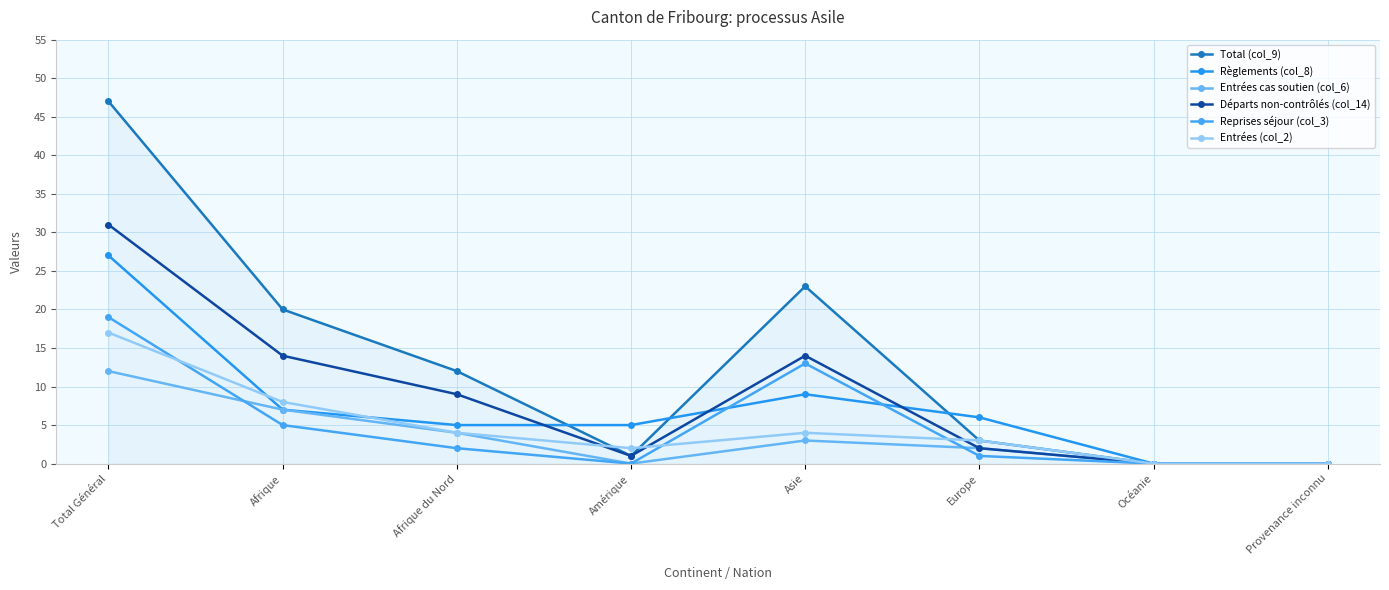

Reading left to right, what are all the values shown in this chart?

Total (col_9): Total Général=47	Afrique=20	Afrique du Nord=12	Amérique=1	Asie=23	Europe=3	Océanie=0	Provenance inconnu=0
Règlements (col_8): Total Général=27	Afrique=7	Afrique du Nord=5	Amérique=5	Asie=9	Europe=6	Océanie=0	Provenance inconnu=0
Entrées cas soutien (col_6): Total Général=12	Afrique=7	Afrique du Nord=4	Amérique=0	Asie=3	Europe=2	Océanie=0	Provenance inconnu=0
Départs non-contrôlés (col_14): Total Général=31	Afrique=14	Afrique du Nord=9	Amérique=1	Asie=14	Europe=2	Océanie=0	Provenance inconnu=0
Reprises séjour (col_3): Total Général=19	Afrique=5	Afrique du Nord=2	Amérique=0	Asie=13	Europe=1	Océanie=0	Provenance inconnu=0
Entrées (col_2): Total Général=17	Afrique=8	Afrique du Nord=4	Amérique=2	Asie=4	Europe=3	Océanie=0	Provenance inconnu=0